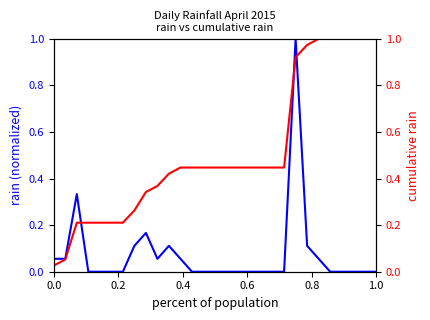

Does the chart display data point markers on the line(s)?

No